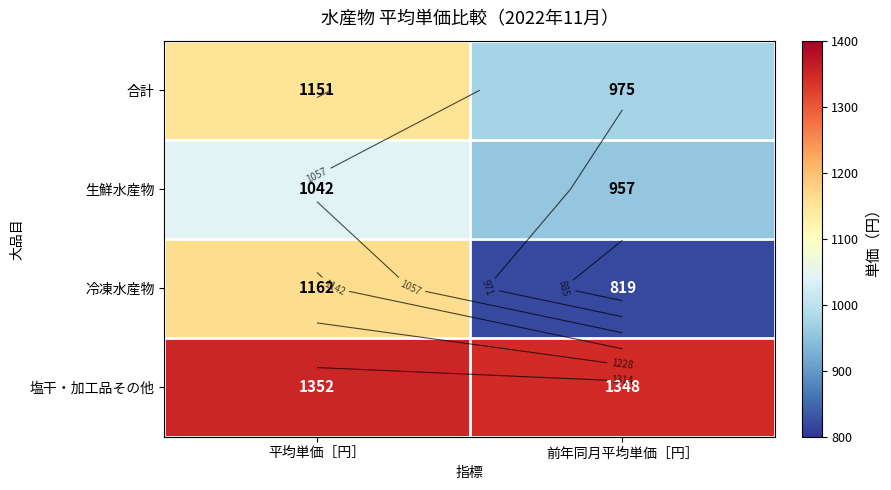

How many 生鮮水産物 values are between 957 and 1042?

2